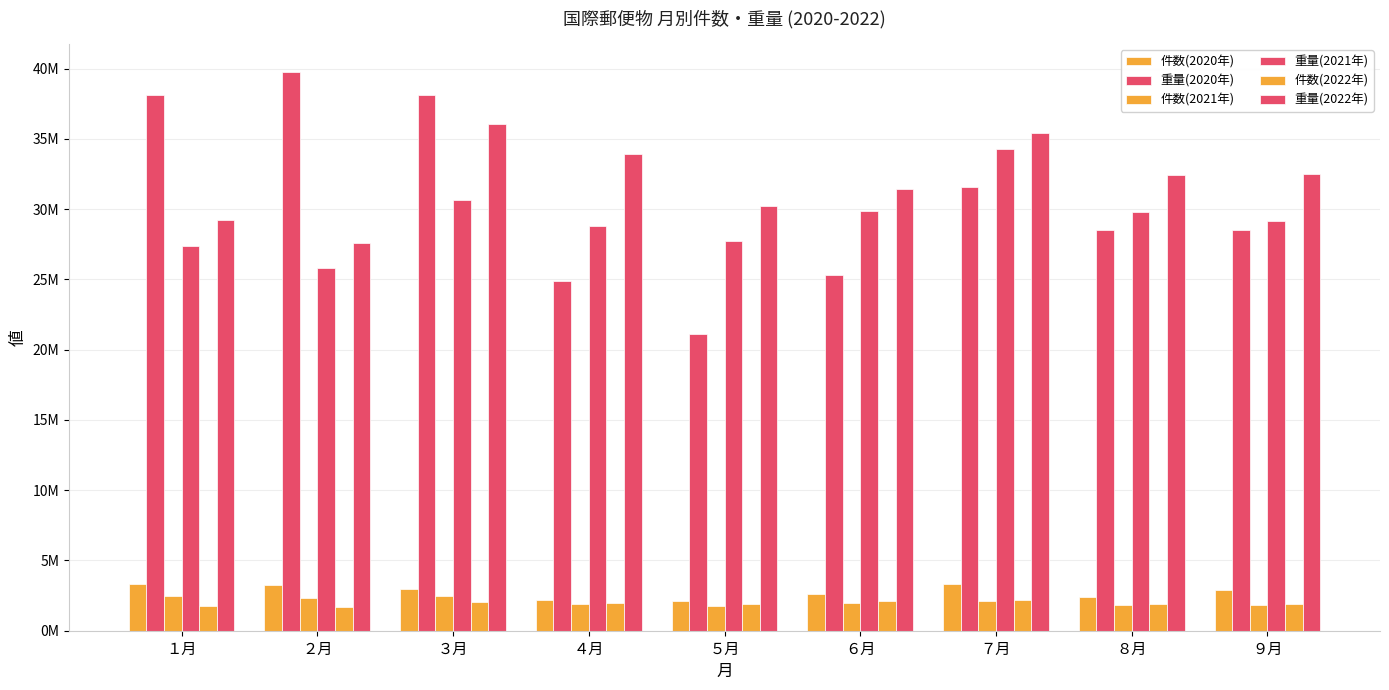

Does the chart contain any negative values?

No